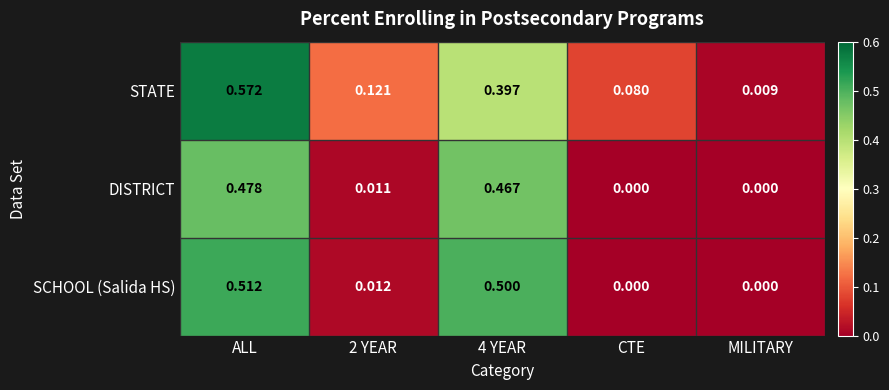

Which category has the highest value in the SCHOOL (Salida HS) series?

ALL